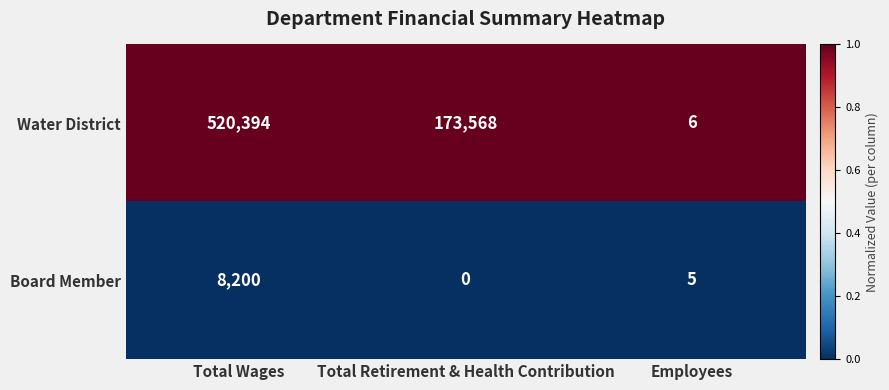

The Water District series shows 6 at Employees. True or false?

True